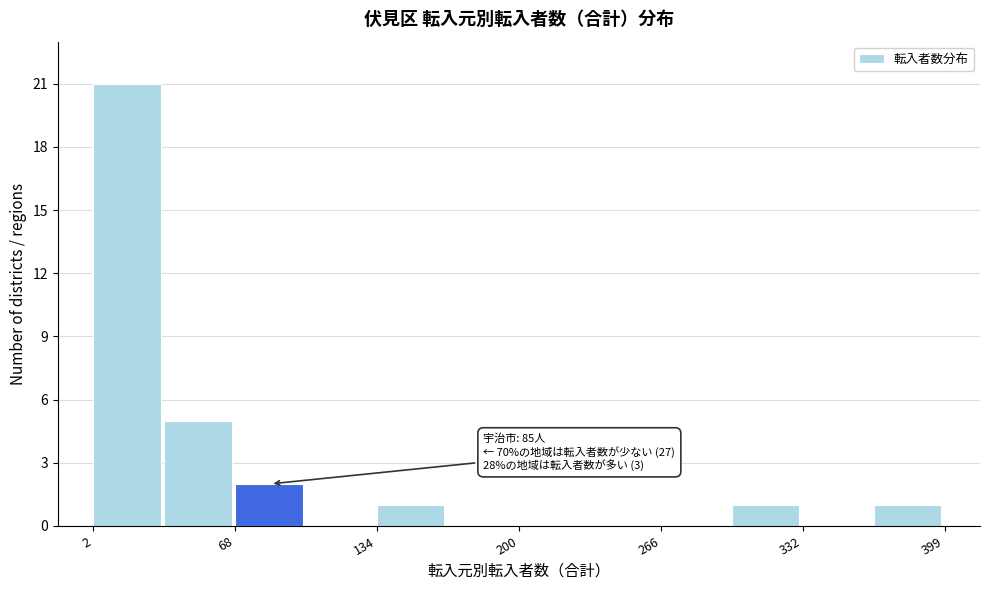

Around what value on the x-axis is the tallest bar? Give the approximate position of its centre, as read against the axis.

20